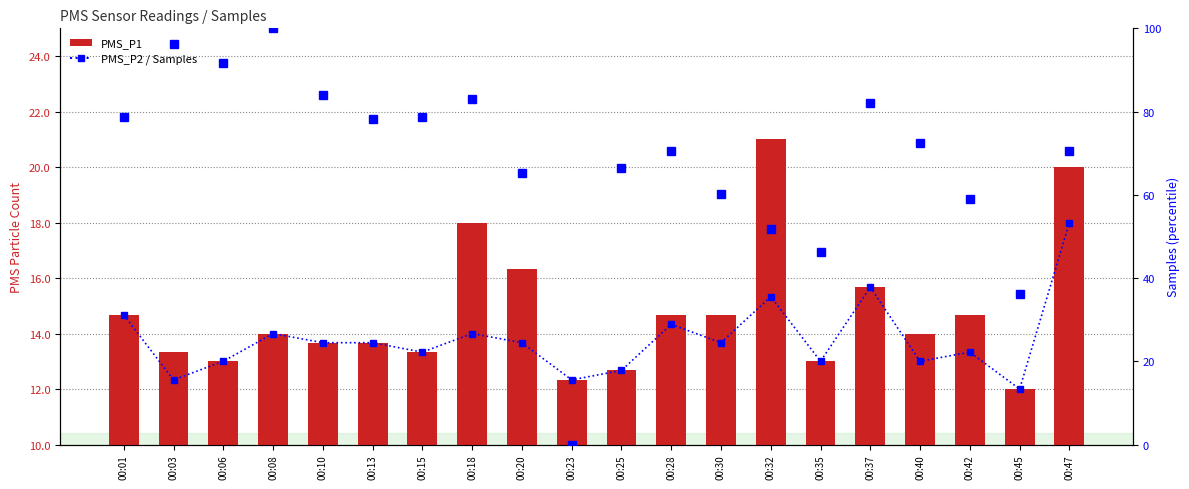

Where is PMS_P1 nearest to the value 16?

00:20